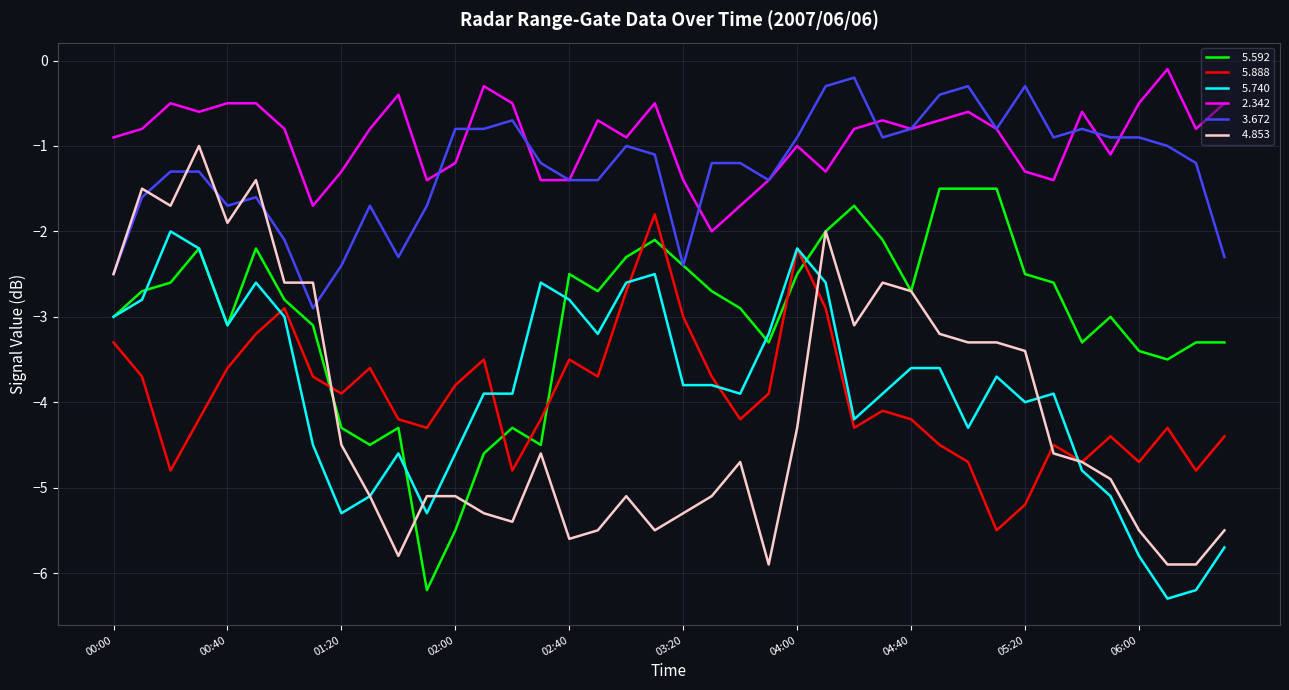

What is the smallest value displayed?

-6.3